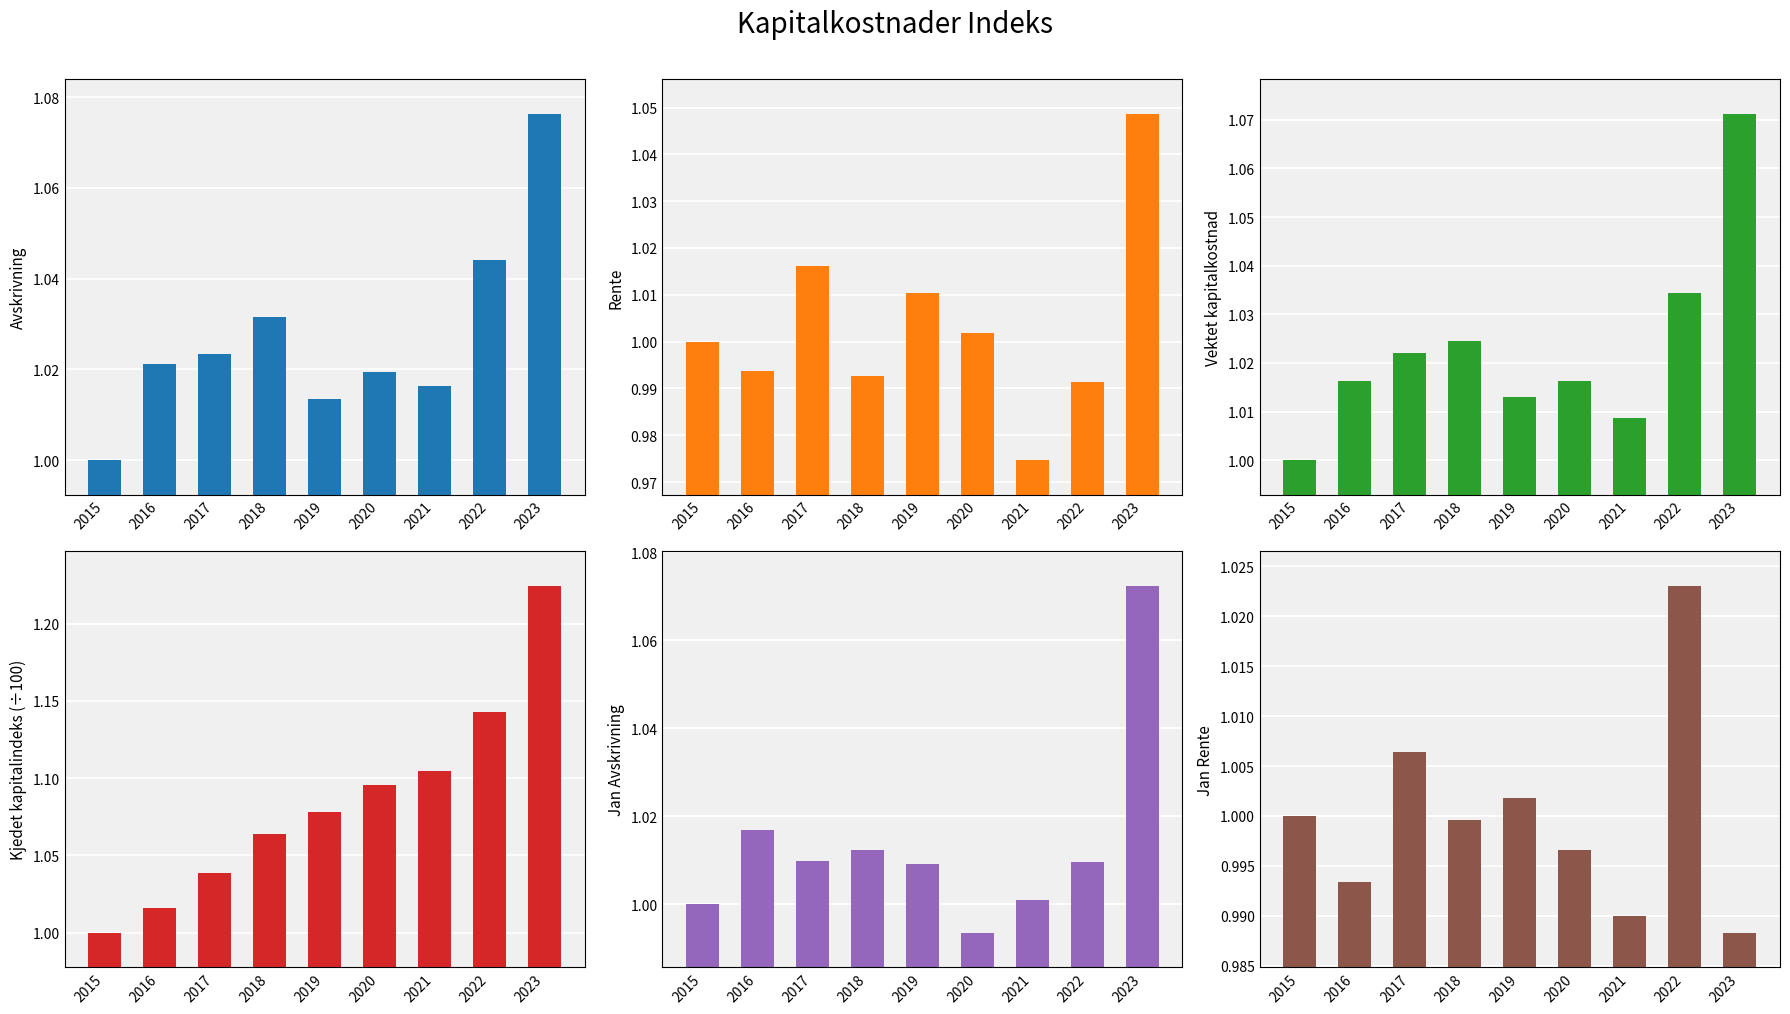

What are all the series names shown in the legend?

Avskrivning, Rente, Vektet kapitalkostnad, Kjedet kapitalindeks (÷100), Jan Avskrivning, Jan Rente